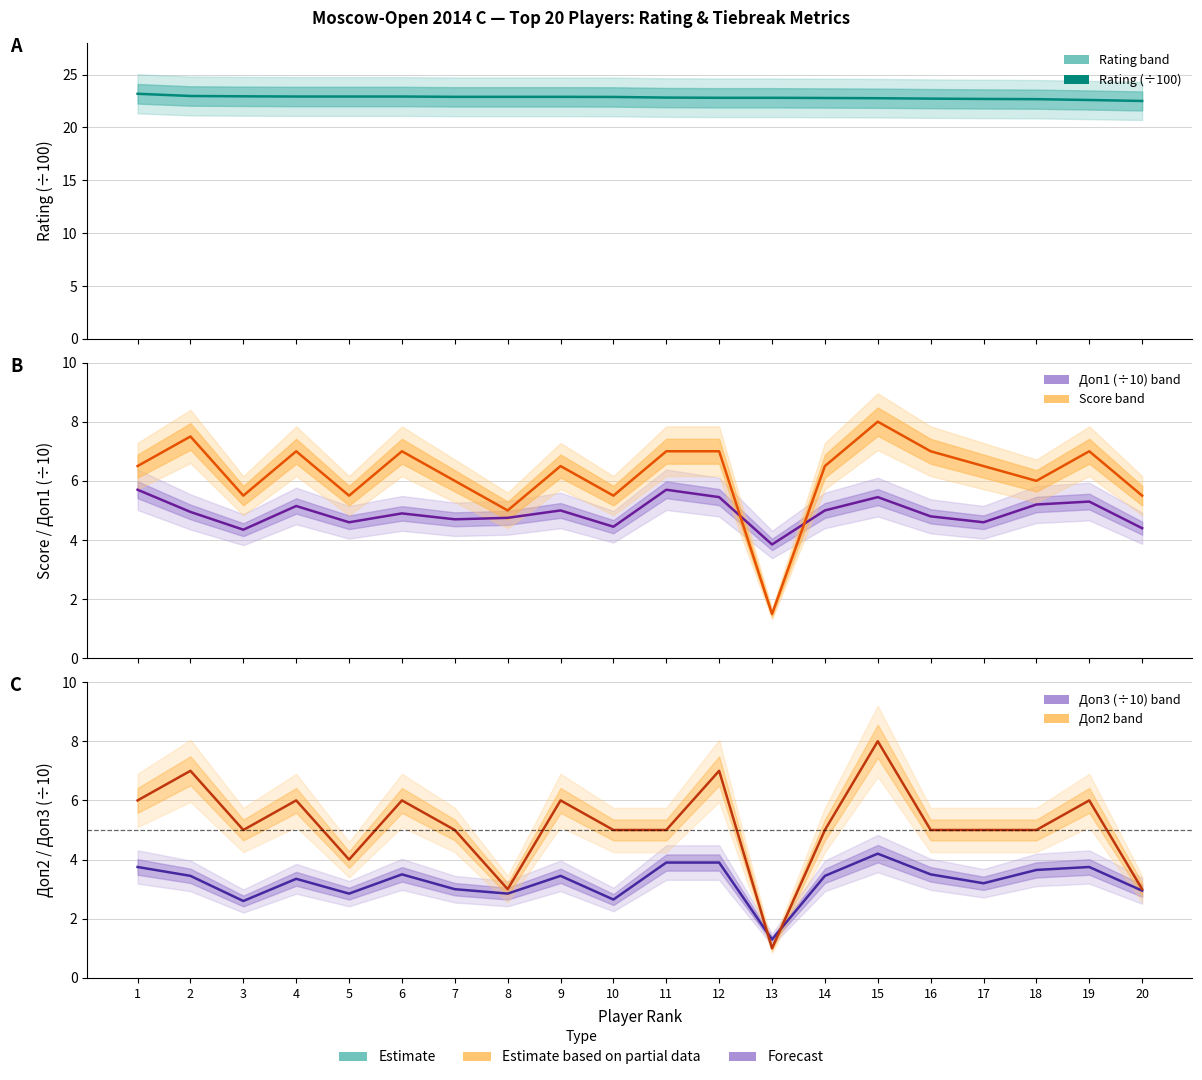

True or false: Rating (×100) has a value of 22.9 at 8.

True